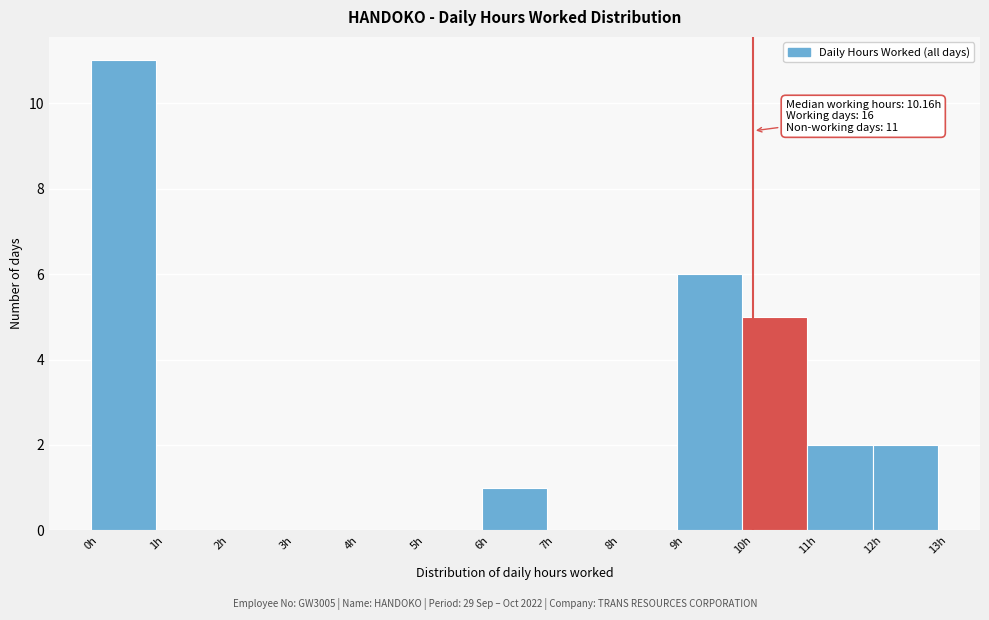

Over which range of the x-axis is the bar tallest?

0 to 1